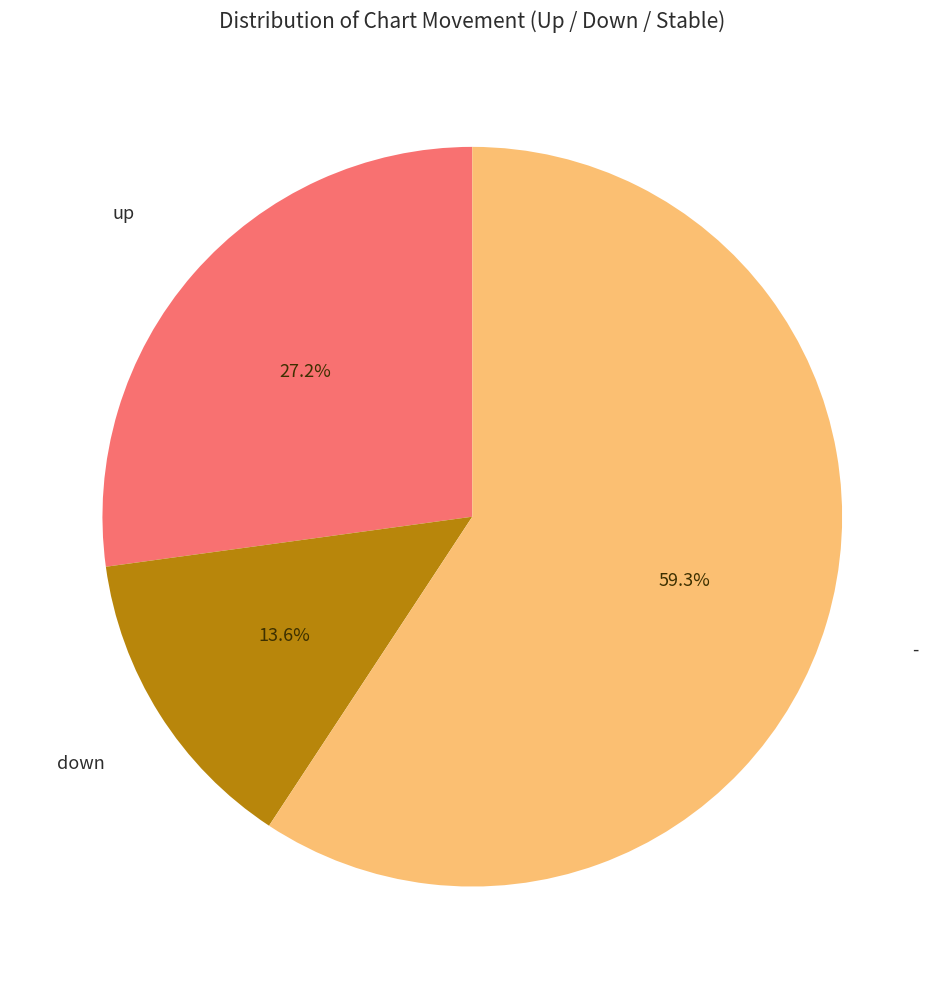

Does any single category account for the majority?

Yes